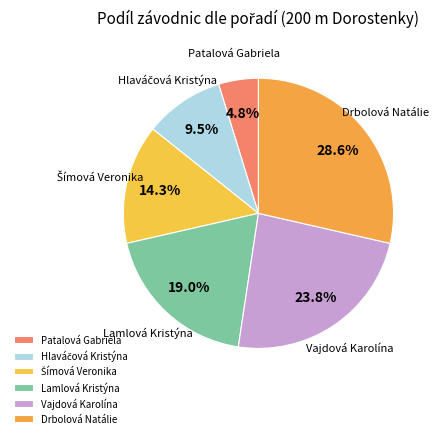

How much of the chart is everything except Lamlová Kristýna?

81.0%